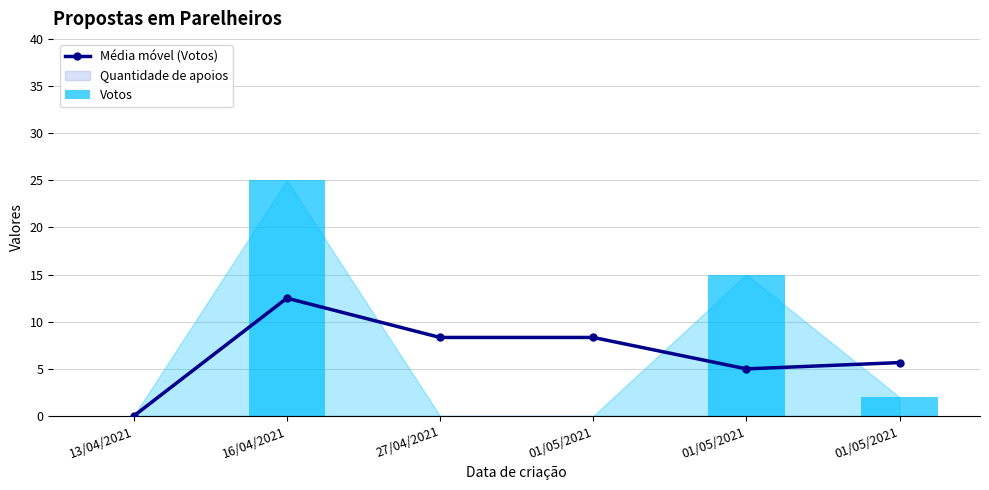

What is the difference between the second highest and minimum values in the Votos series?

15.0